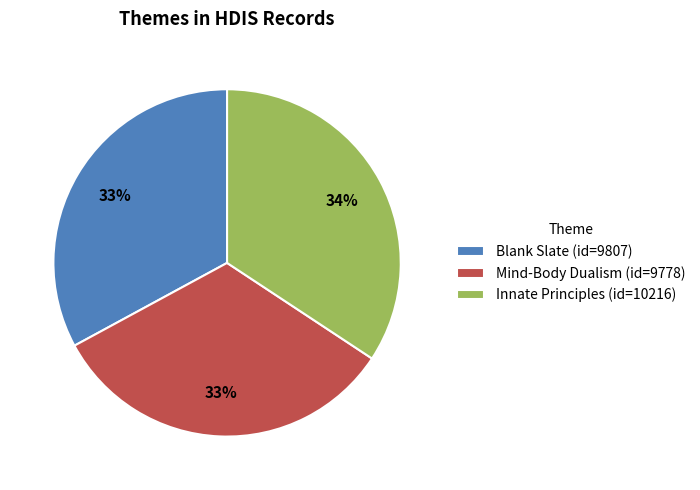

To the nearest percent, what portion does Mind-Body Dualism represent?

33%